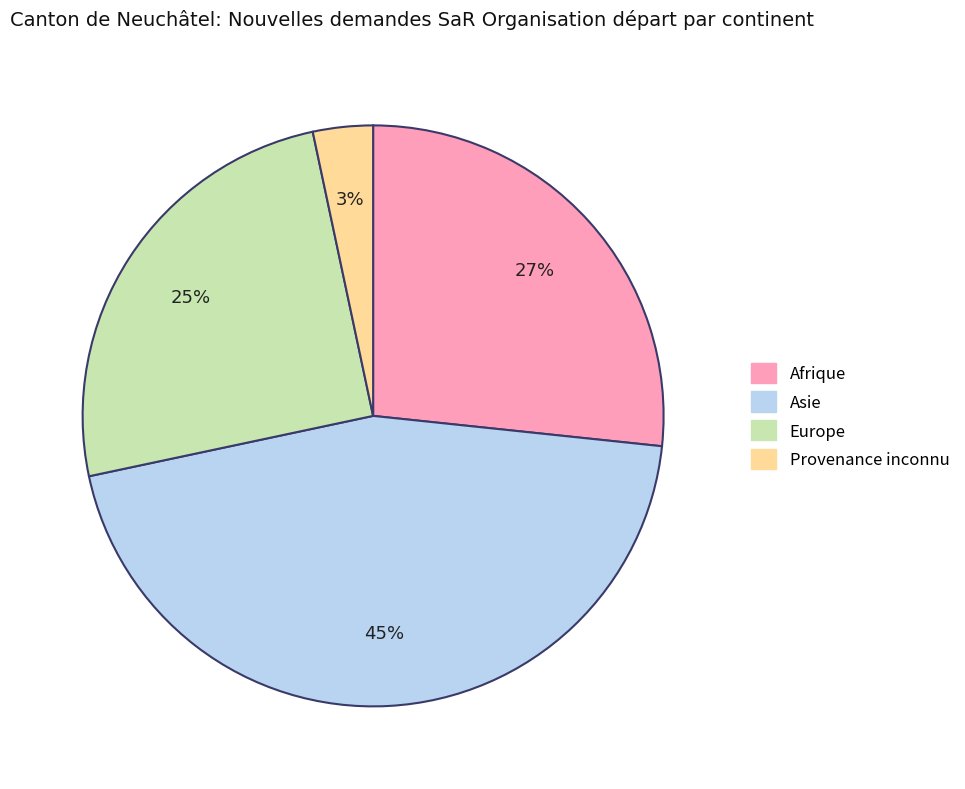

Is it true that Afrique is 27% of the pie?

True